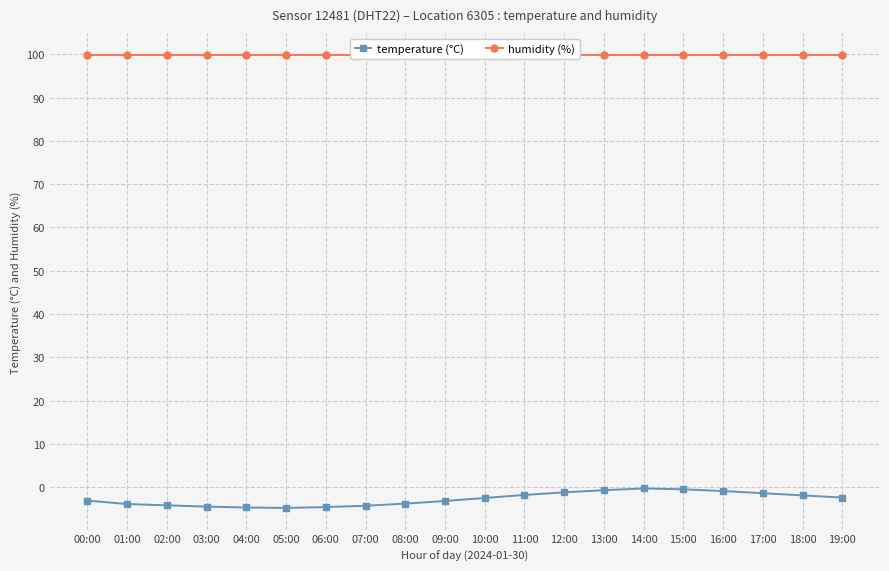

Which category has the highest value in the temperature (°C) series?

14:00